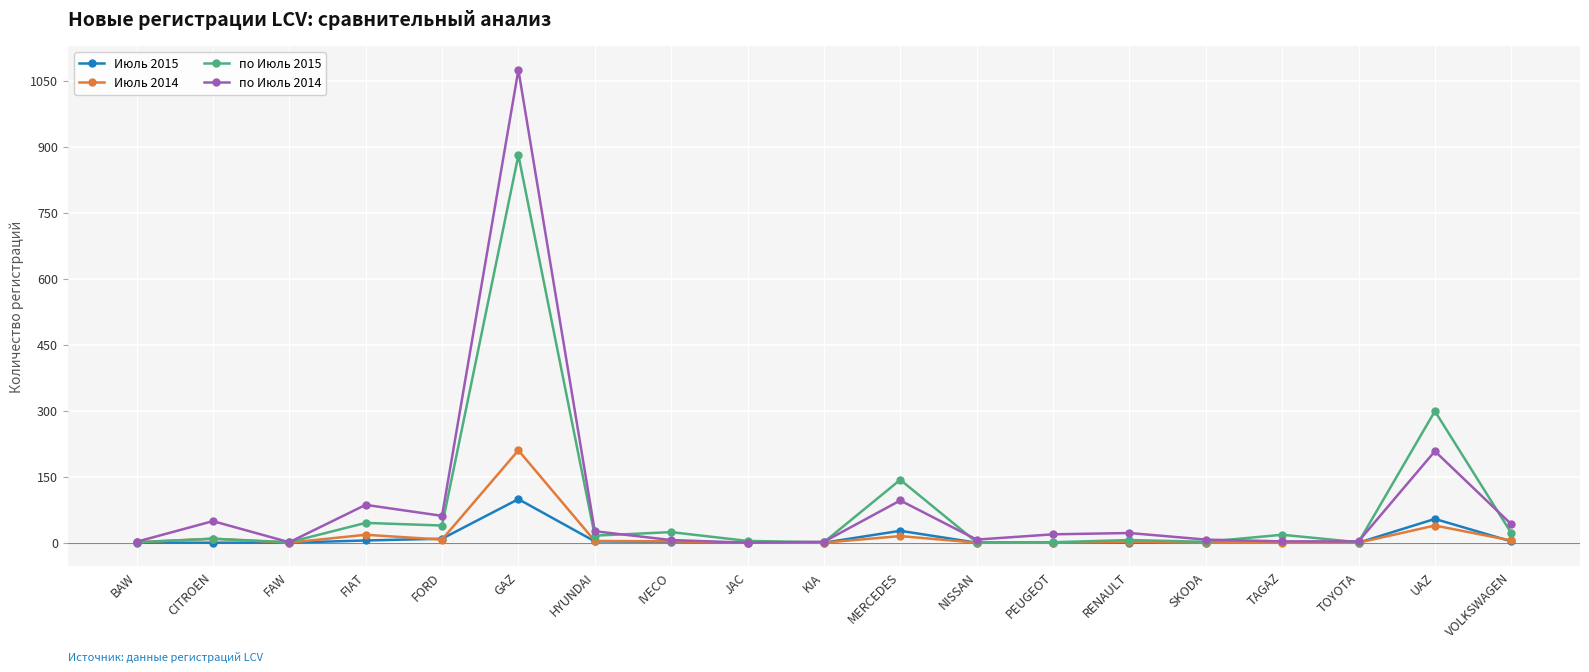

What is the label of the 1st point from the right?

VOLKSWAGEN